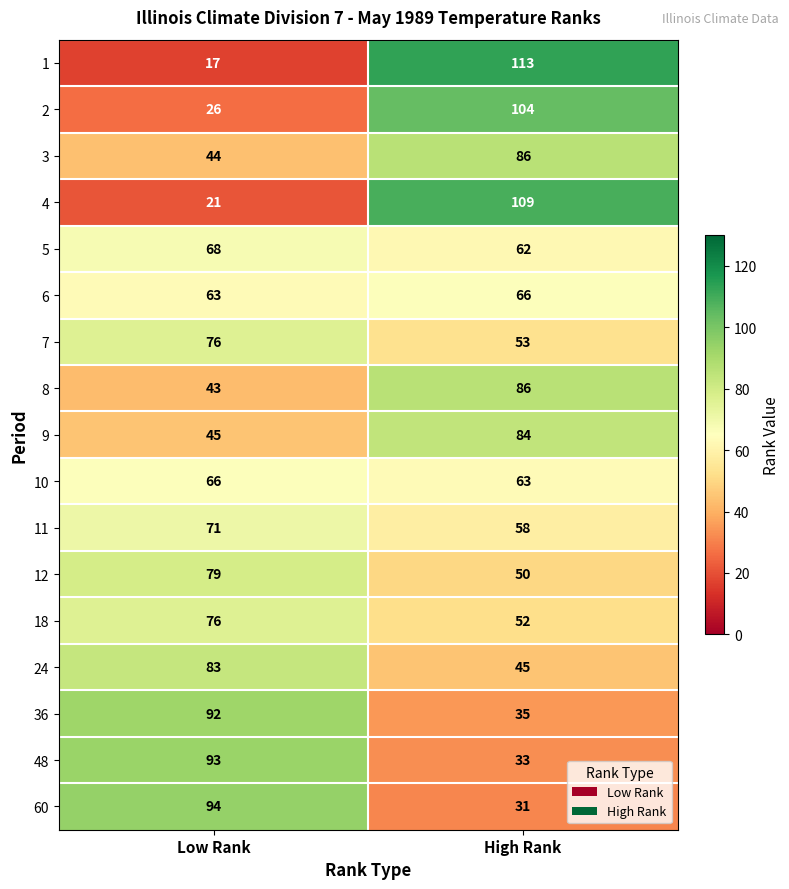

What is the greatest value displayed?

113